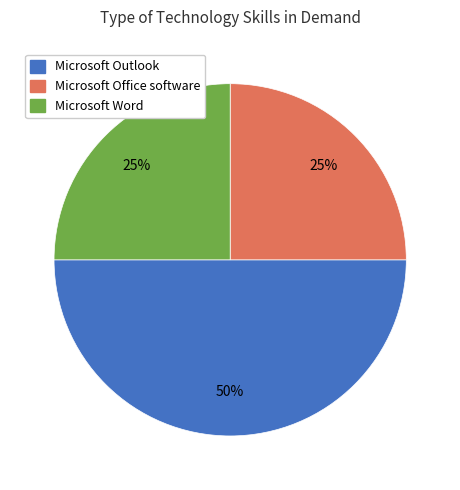

How many slices are in this pie chart?

3